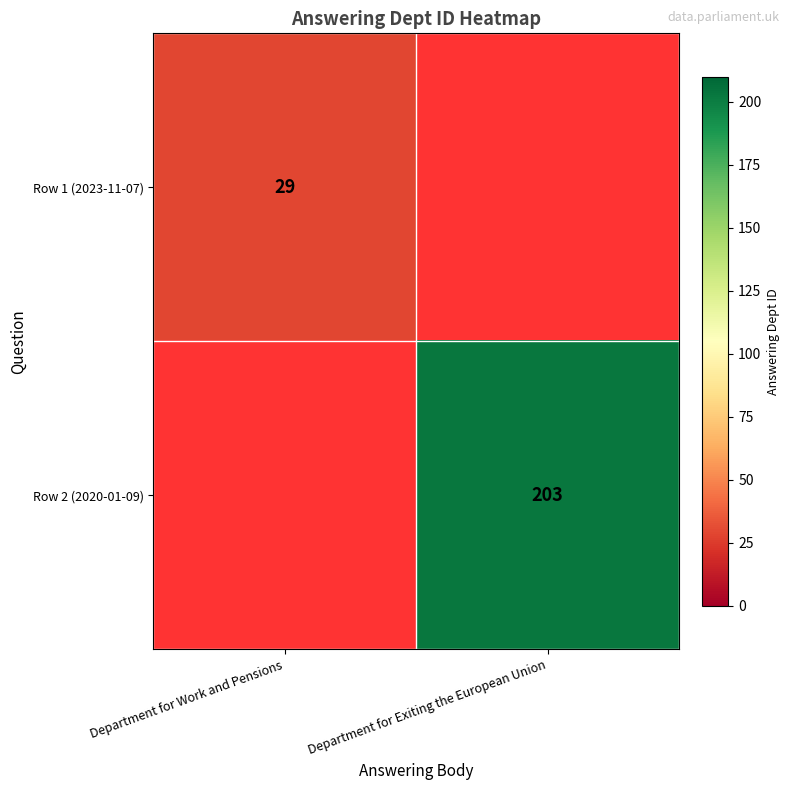

Between Department for Exiting the European Union and Department for Work and Pensions, which is larger?

Department for Work and Pensions